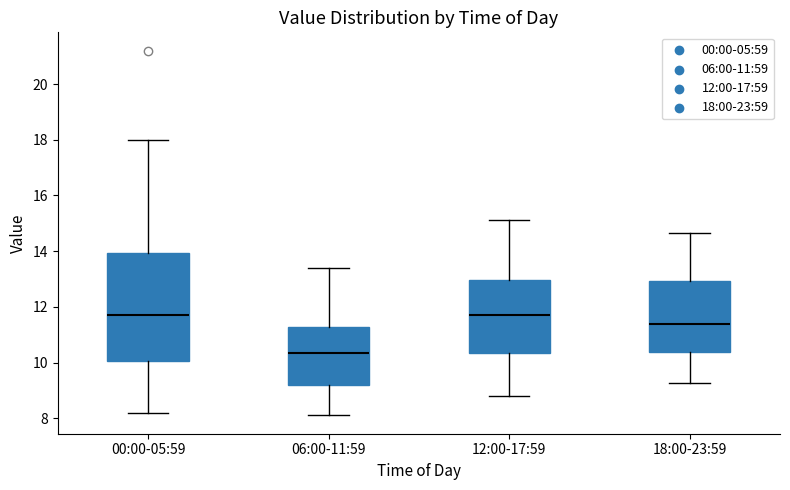

Where does the median line of the box for 18:00-23:59 sit on the y-axis? The values are not printed on the chart, so give them approximately, as read against the axis.

11.4